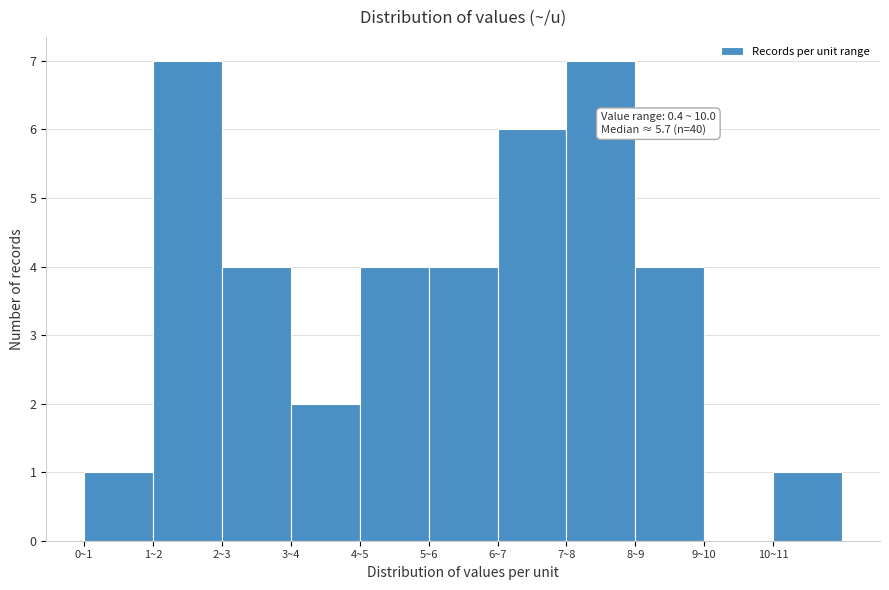

Reading left to right, transcribe all the data shown in this chart.

0~1=1	1~2=7	2~3=4	3~4=2	4~5=4	5~6=4	6~7=6	7~8=7	8~9=4	9~10=0	10~11=1